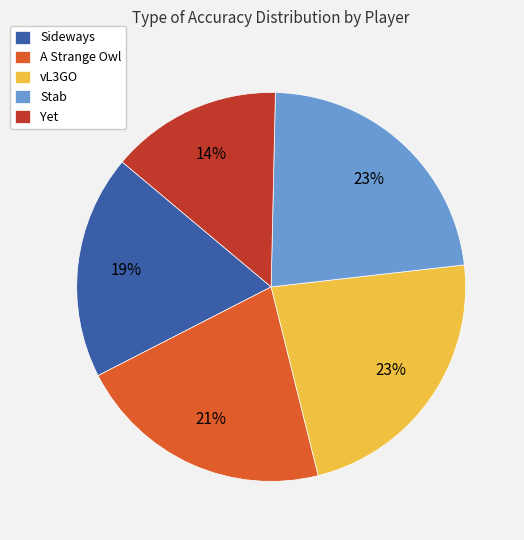

Do A Strange Owl and Stab together represent more than half of the pie?

No